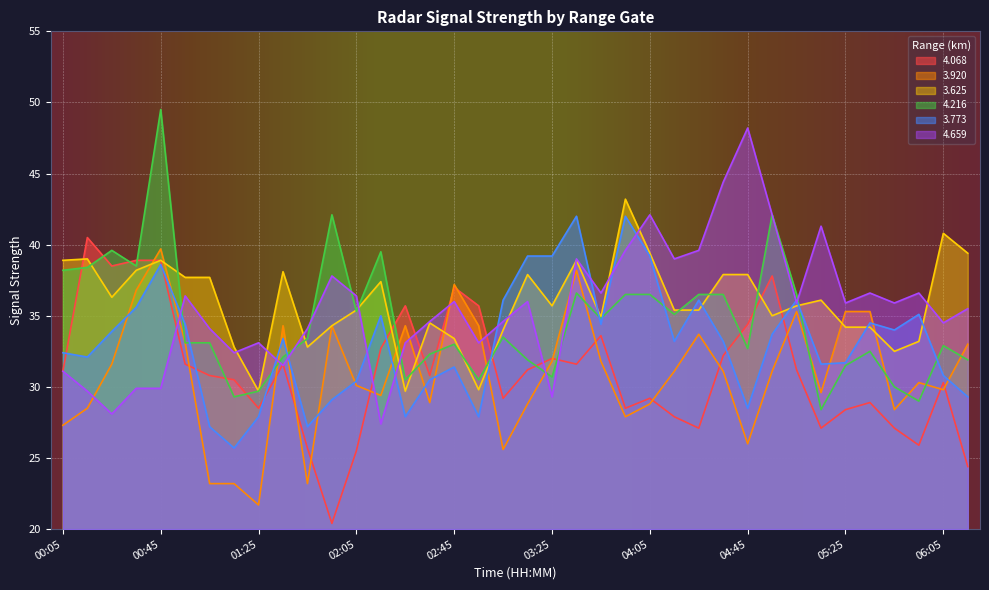

How many interior local valleys does the 4.659 series have?

12